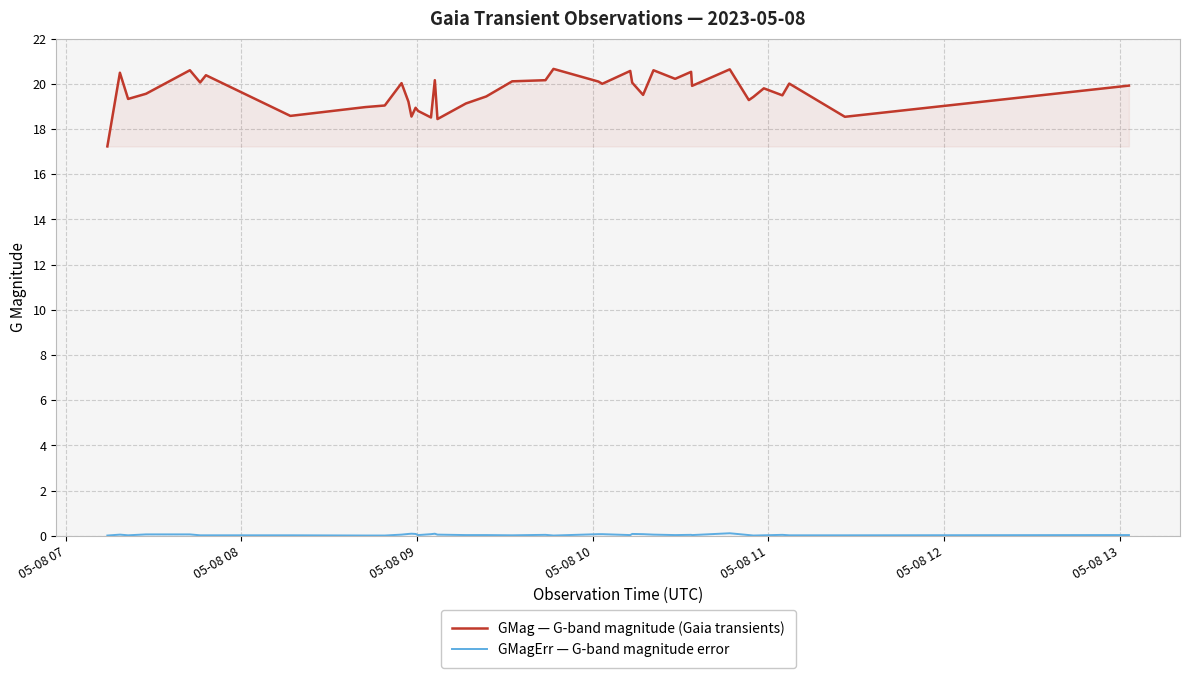

Which series has the largest total across all categories?

GMag — G-band magnitude (Gaia transients)